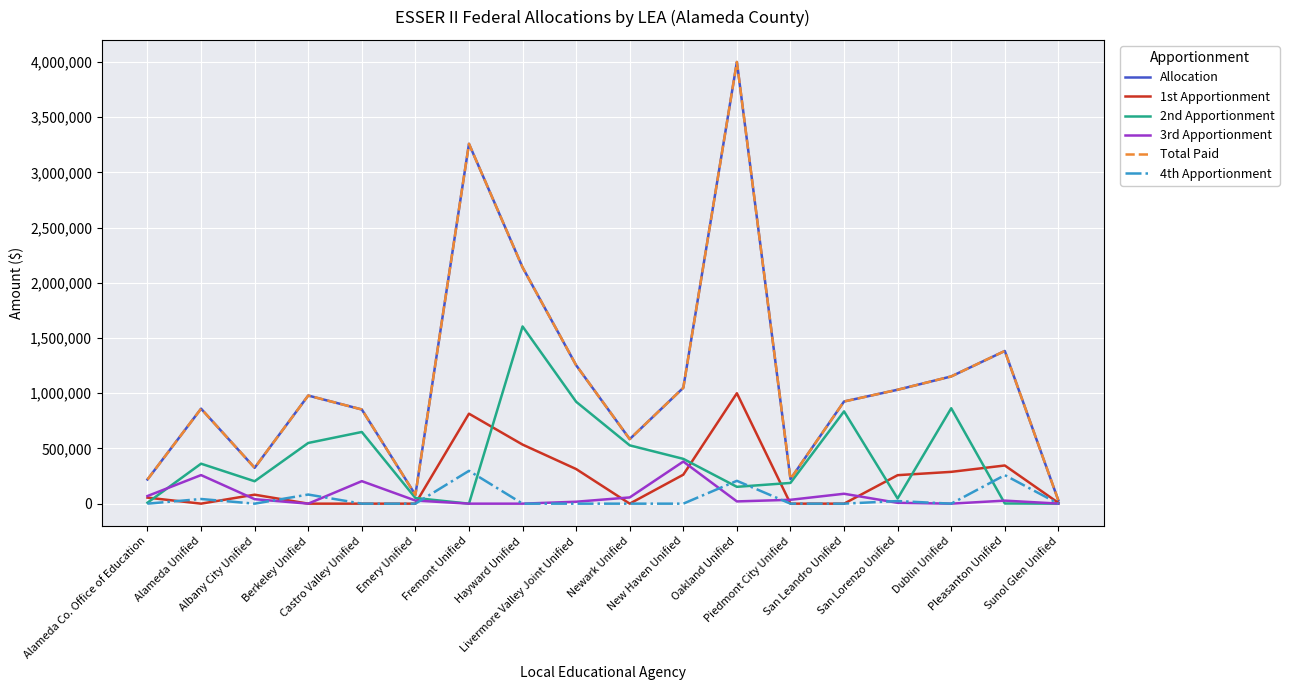

What is the label of the 9th point from the right?

Newark Unified